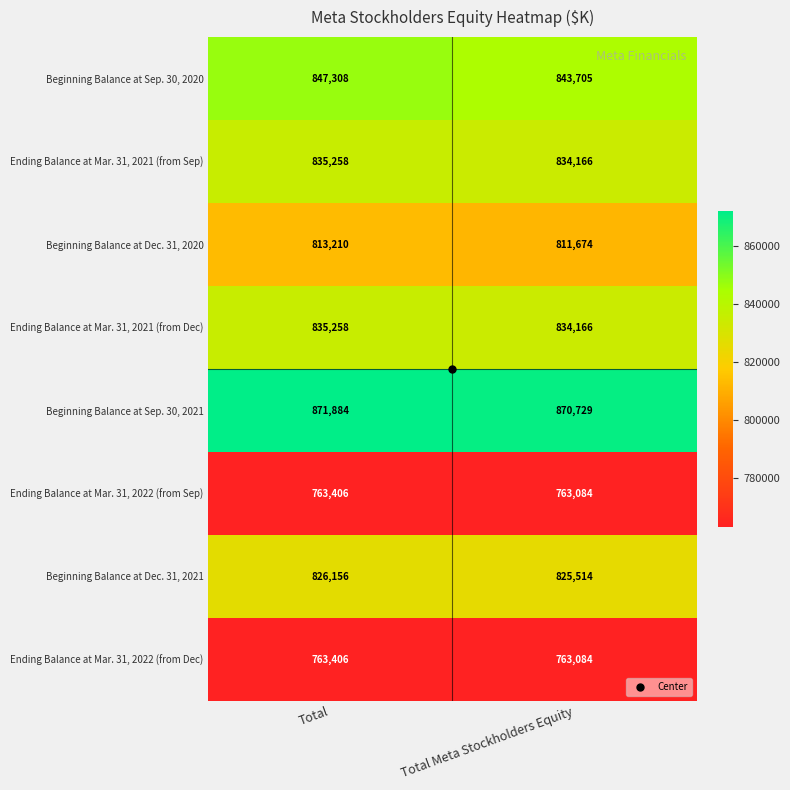

What is the greatest value displayed?

871884